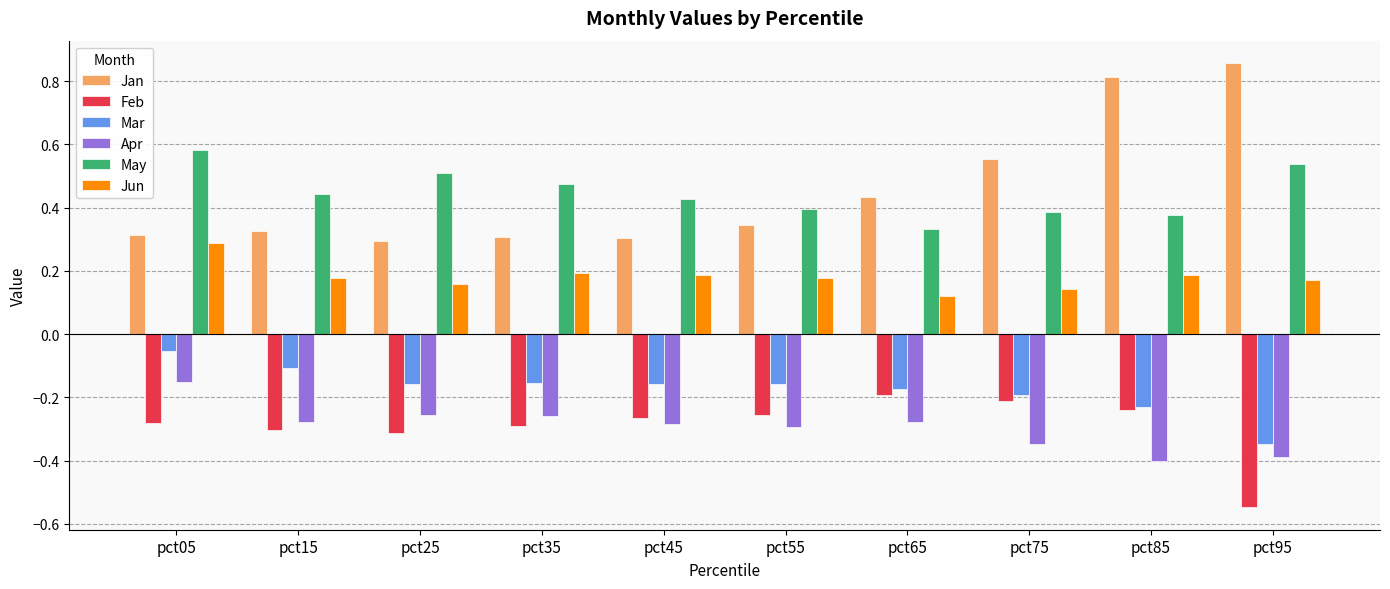

What is the sum of the Jan values at pct65 and pct15?

0.8